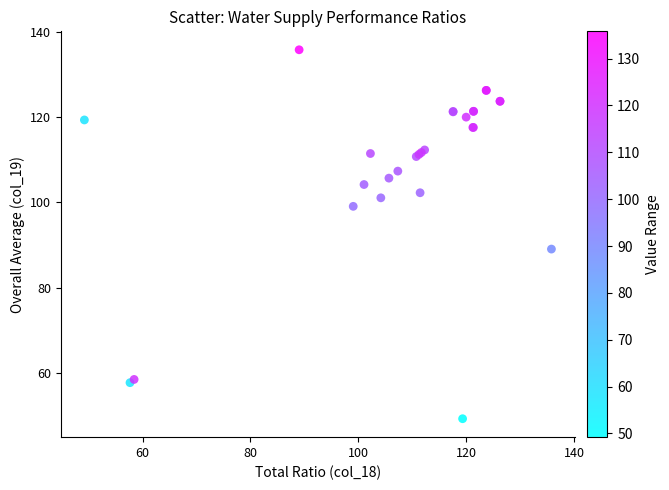

What Y value in the scatter plot is closest to 92?

89.0